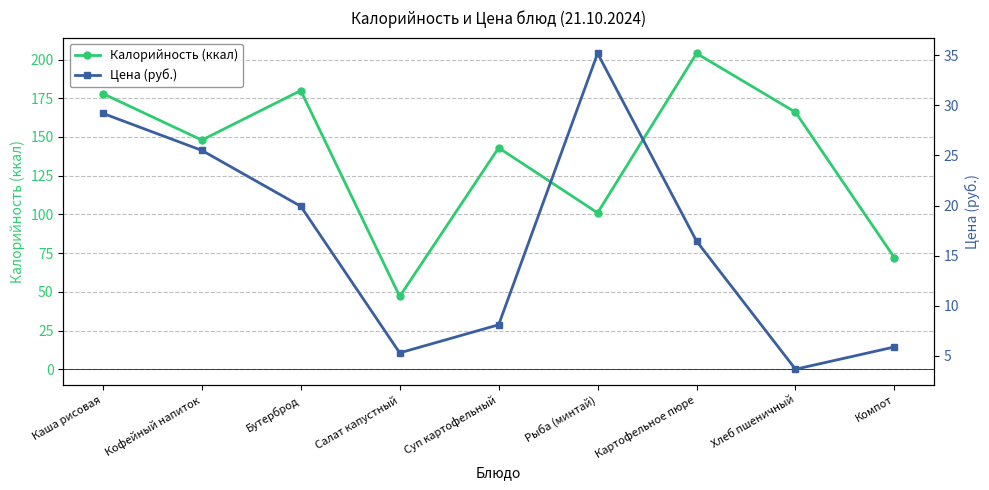

What is the total value across all series at Хлеб пшеничный?

169.7